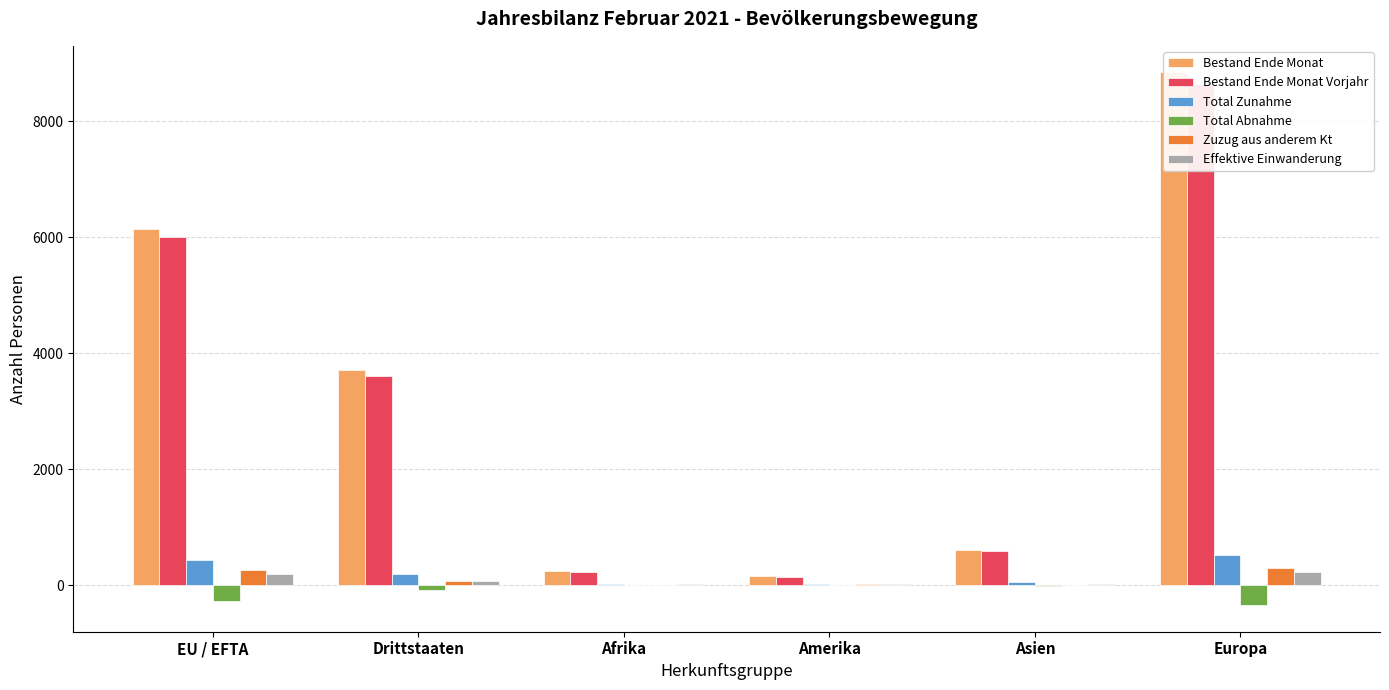

What is the value of the Bestand Ende Monat bar at the 6th from the left?

8841